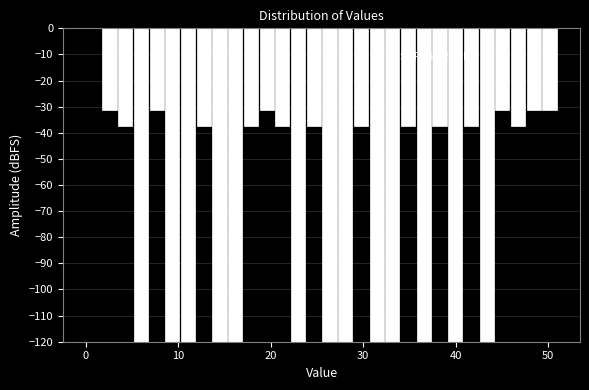

Around what value on the x-axis is the tallest bar? Give the approximate position of its centre, as read against the axis.

1